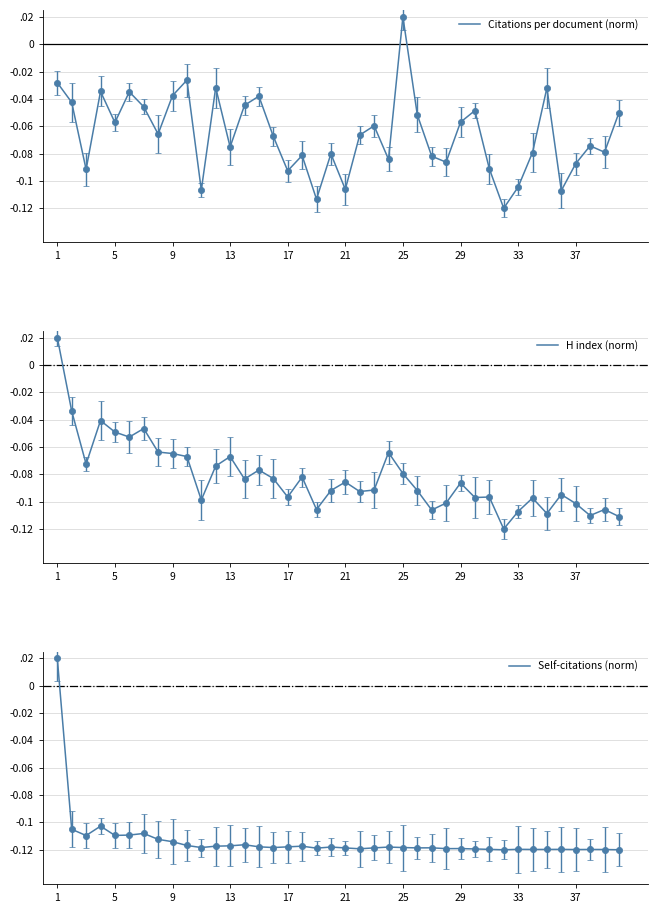

What is the sum of all Citations per document (norm) values?

-2.6